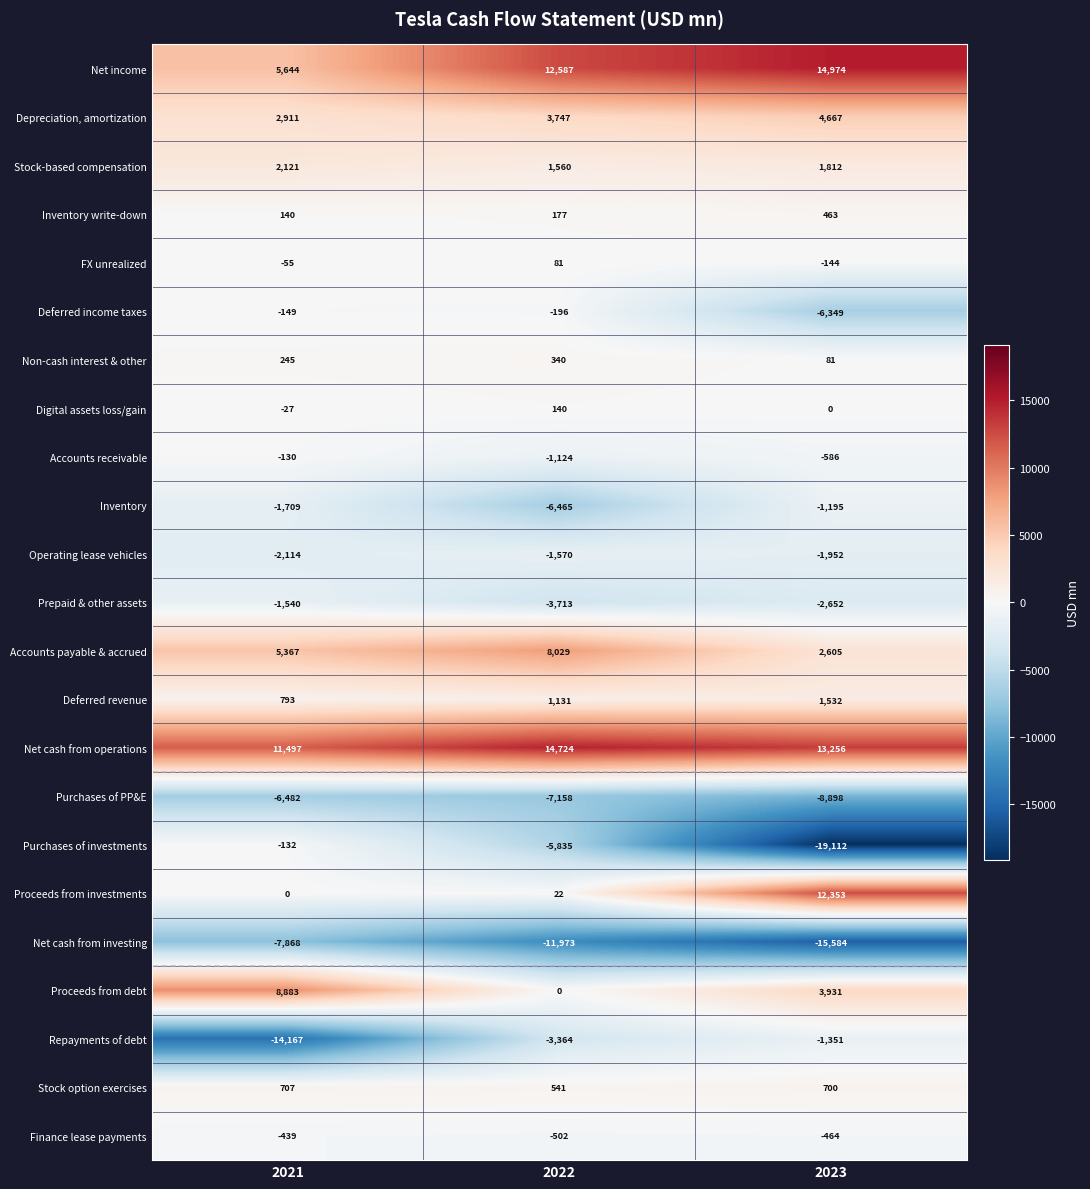

Which series changed the most between 2022 and 2023?

Purchases of investments